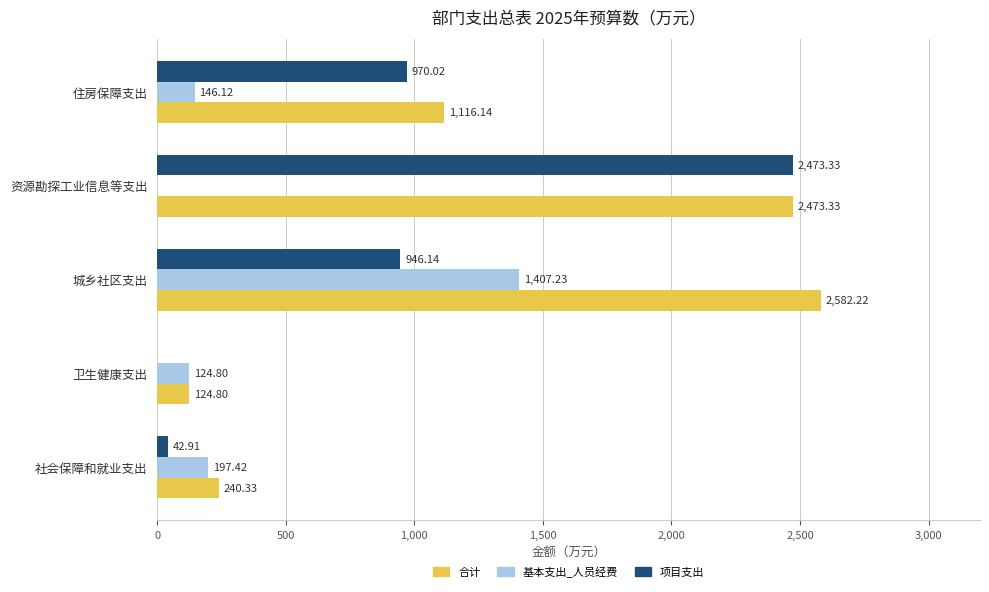

How many data points does each series have?

5